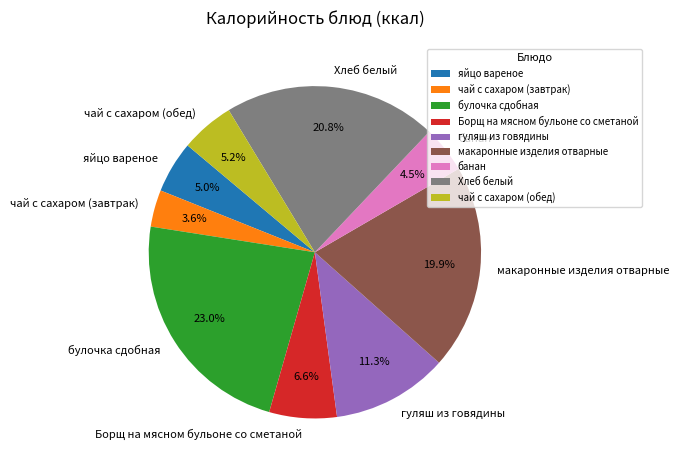

True or false: гуляш из говядины accounts for 1% of the total.

False